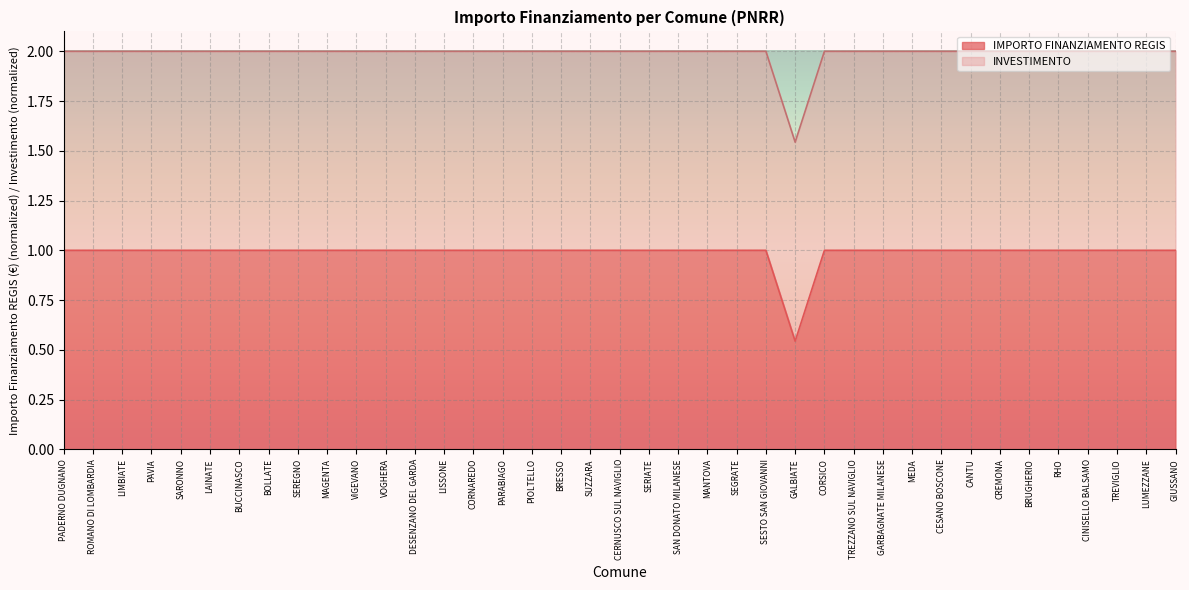

Which label corresponds to the smallest value in the chart?

GALBIATE